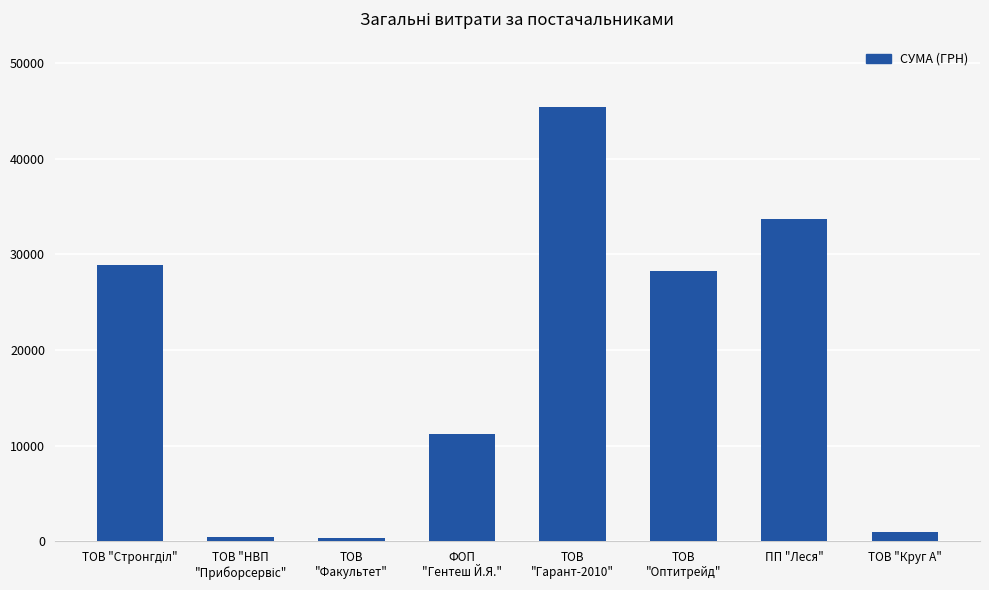

What is the value of the 4th bar from the left?

11243.0